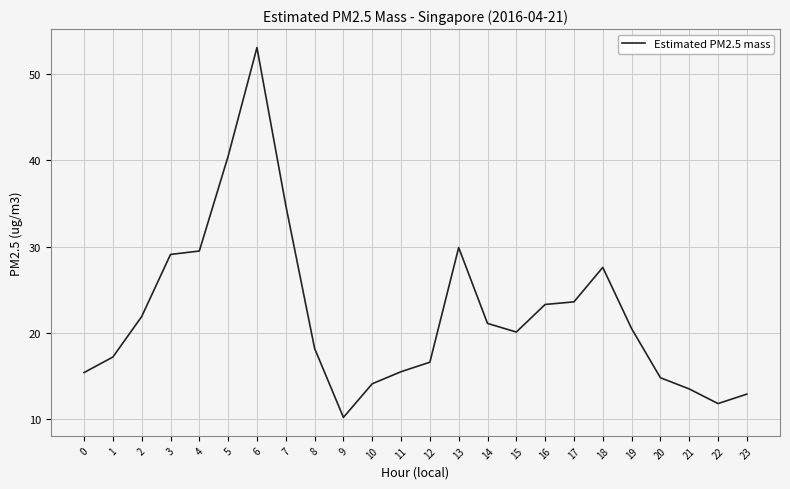

What is the difference between the maximum and minimum values?

42.9